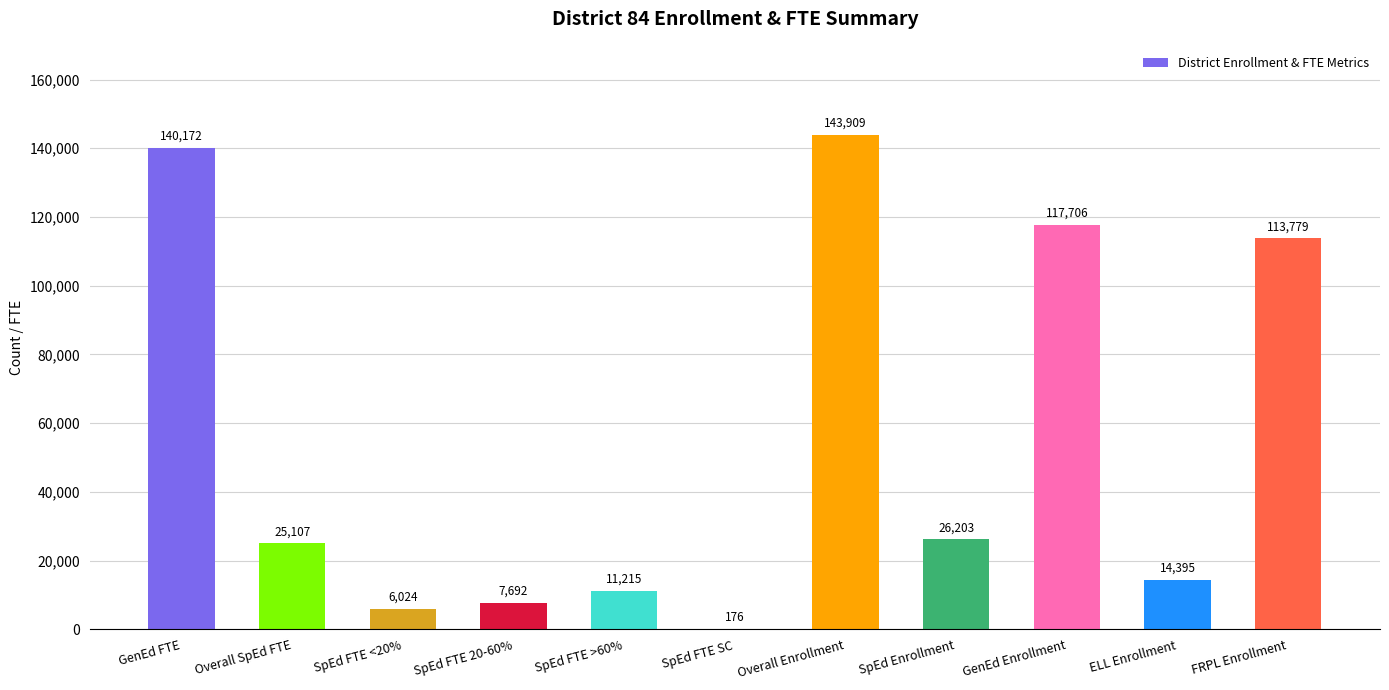

What is the approximate value at ELL Enrollment?

14395.0